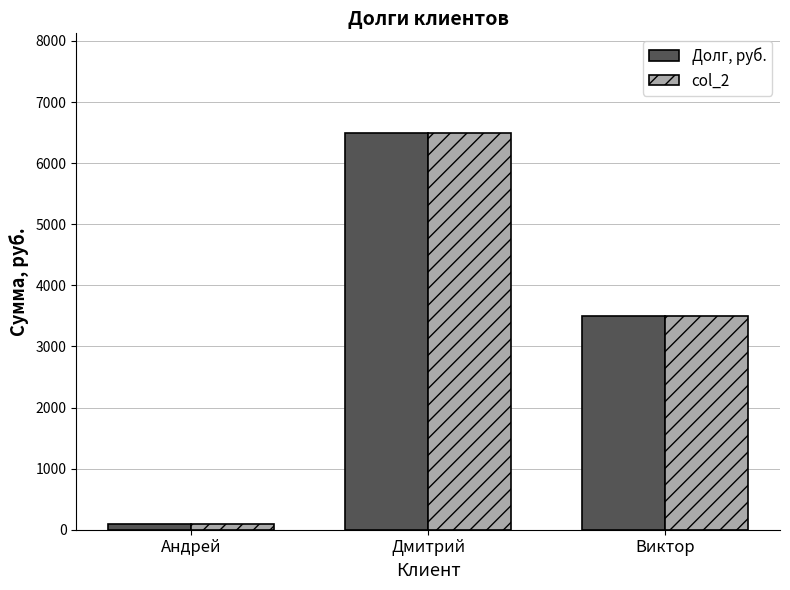

Reading left to right, transcribe all the data shown in this chart.

Долг, руб.: Андрей=100	Дмитрий=6500	Виктор=3500
col_2: Андрей=100	Дмитрий=6500	Виктор=3500